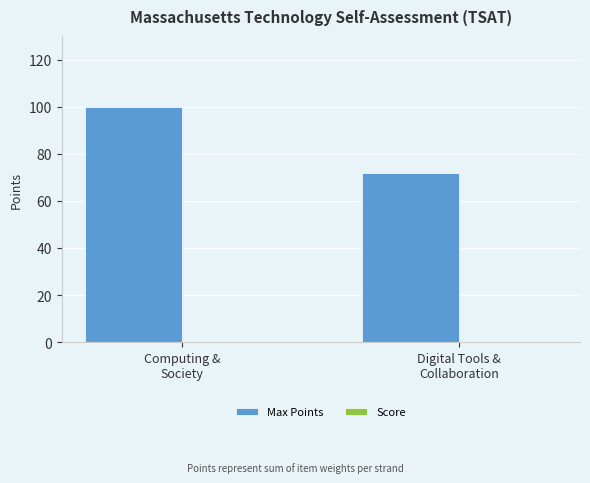

What is the value of the 2nd bar from the left?

72